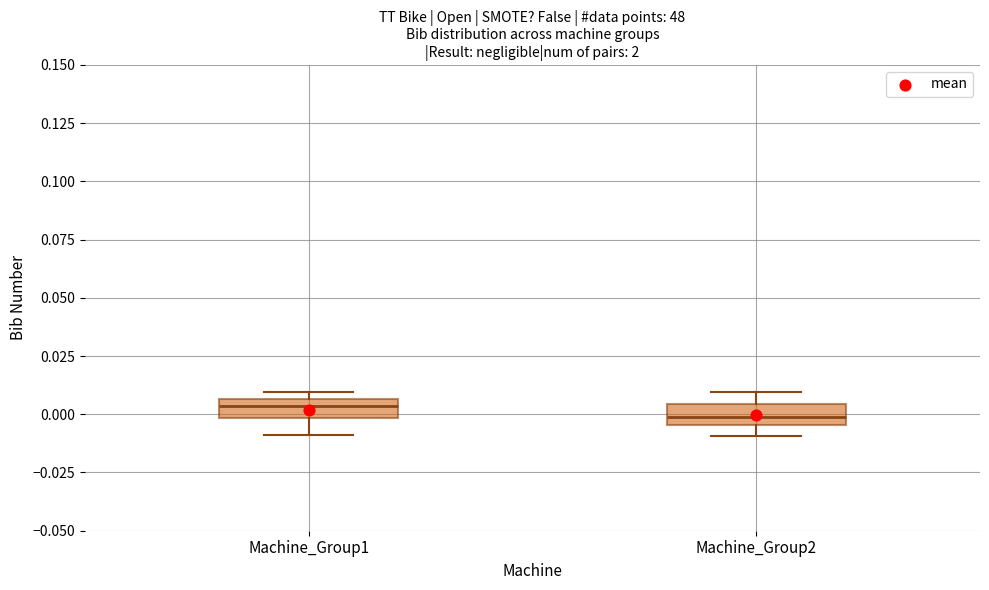

Where is the lower edge of the box for Machine_Group2 on the y-axis? The values are not printed on the chart, so give them approximately, as read against the axis.

-0.005